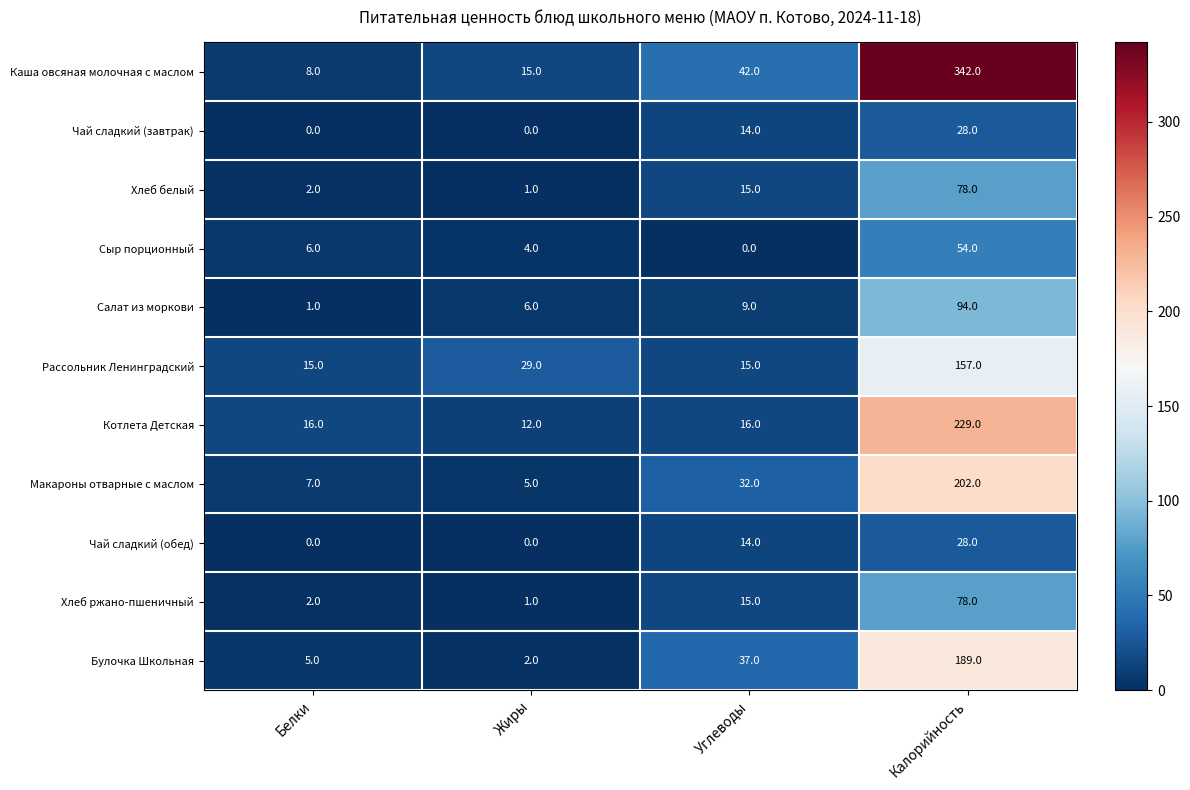

Which category has the highest value in the Рассольник Ленинградский series?

Калорийность